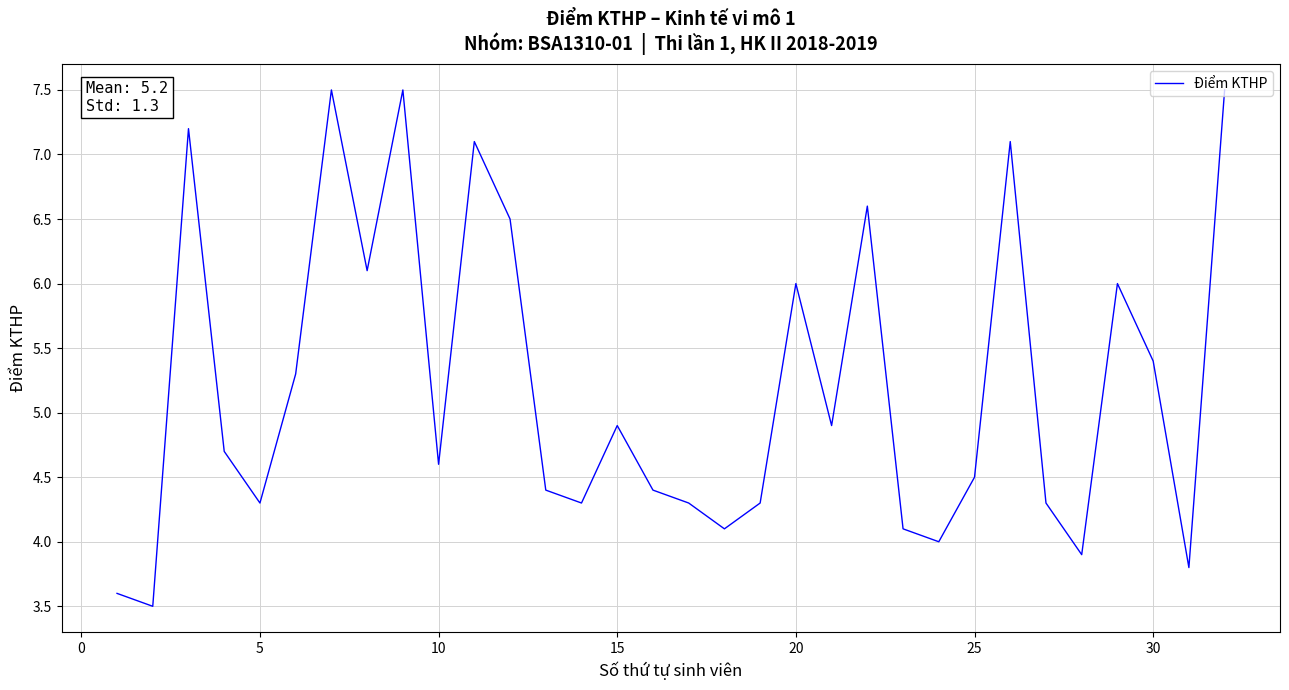

What is the minimum value shown in the chart?

3.5